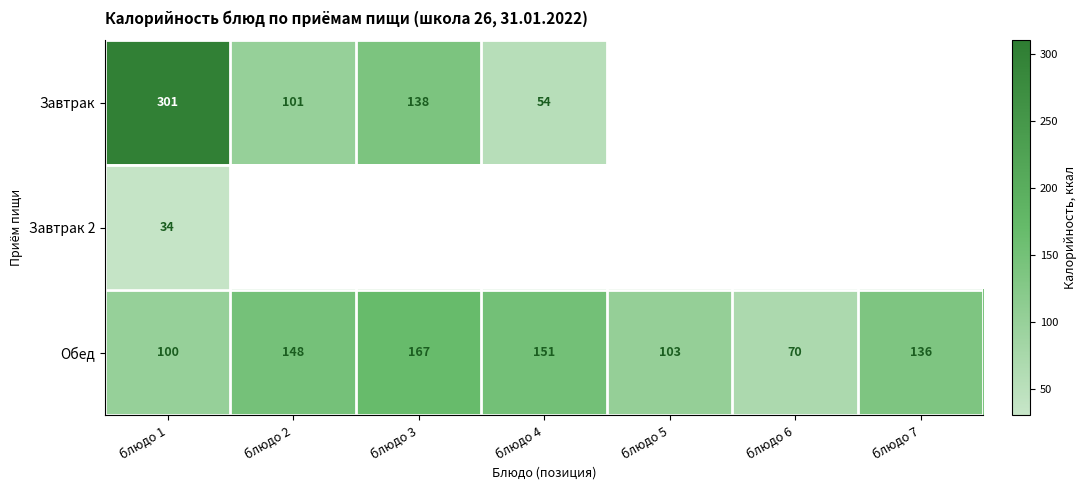

Where does the Обед series first go above 136?

блюдо 2